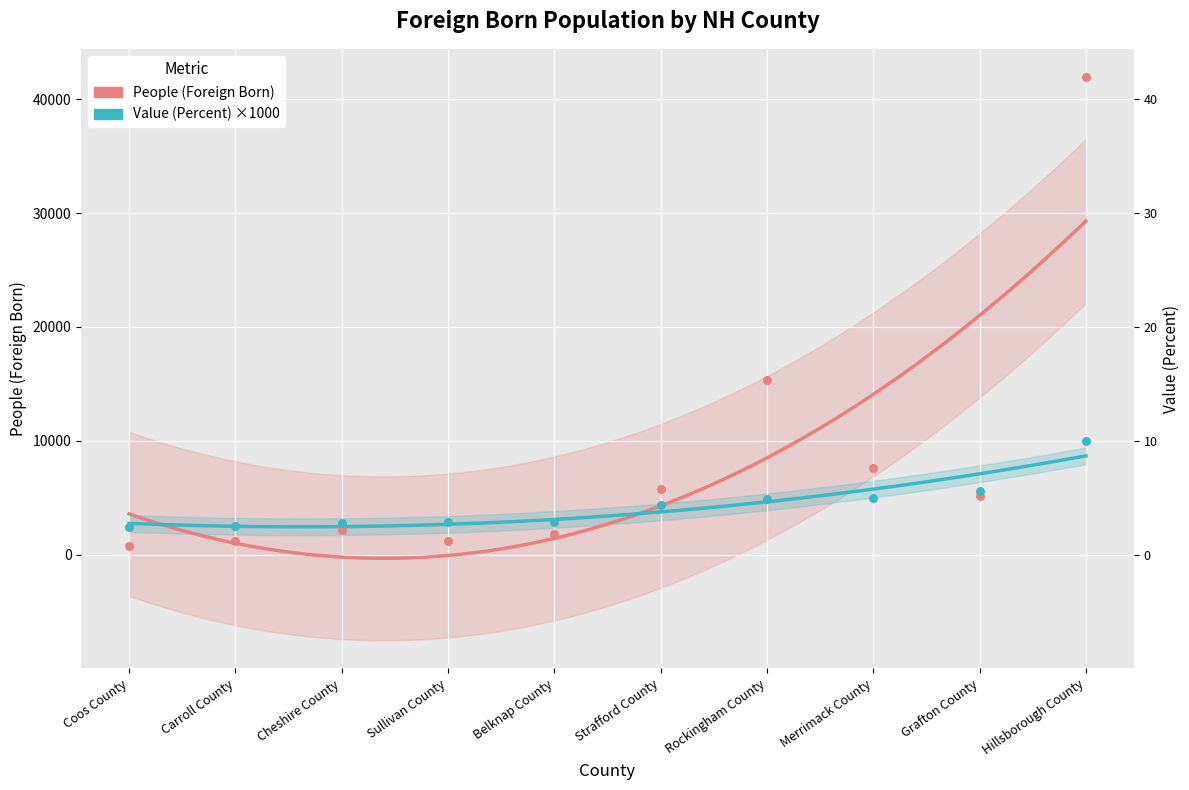

At which category is the sum across all series the highest?

Hillsborough County